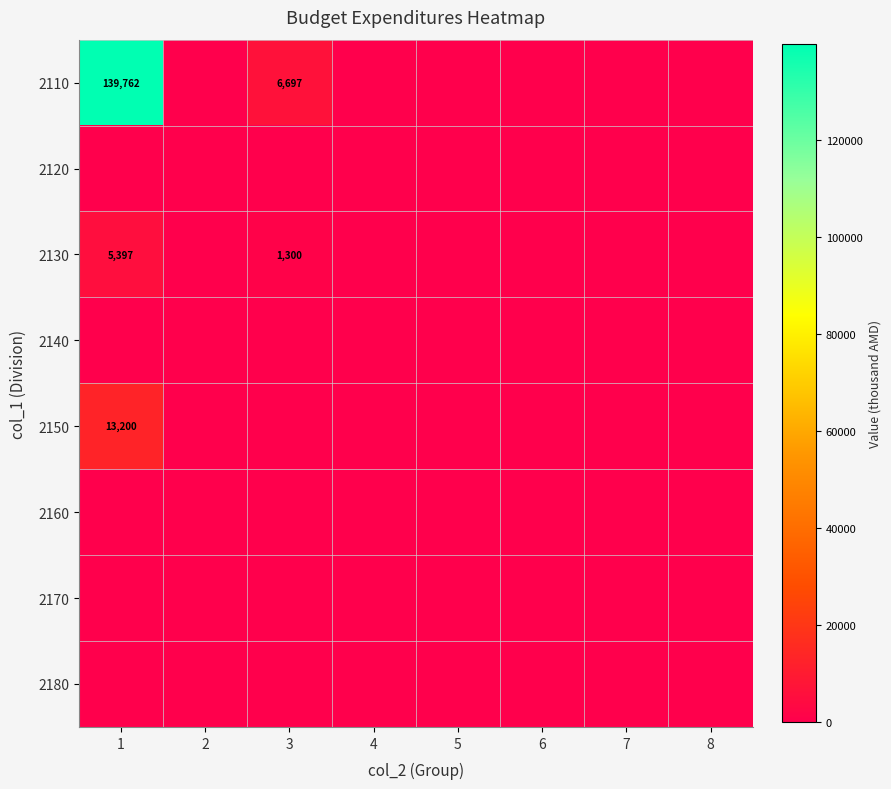

Which series has the widest spread of values?

2110